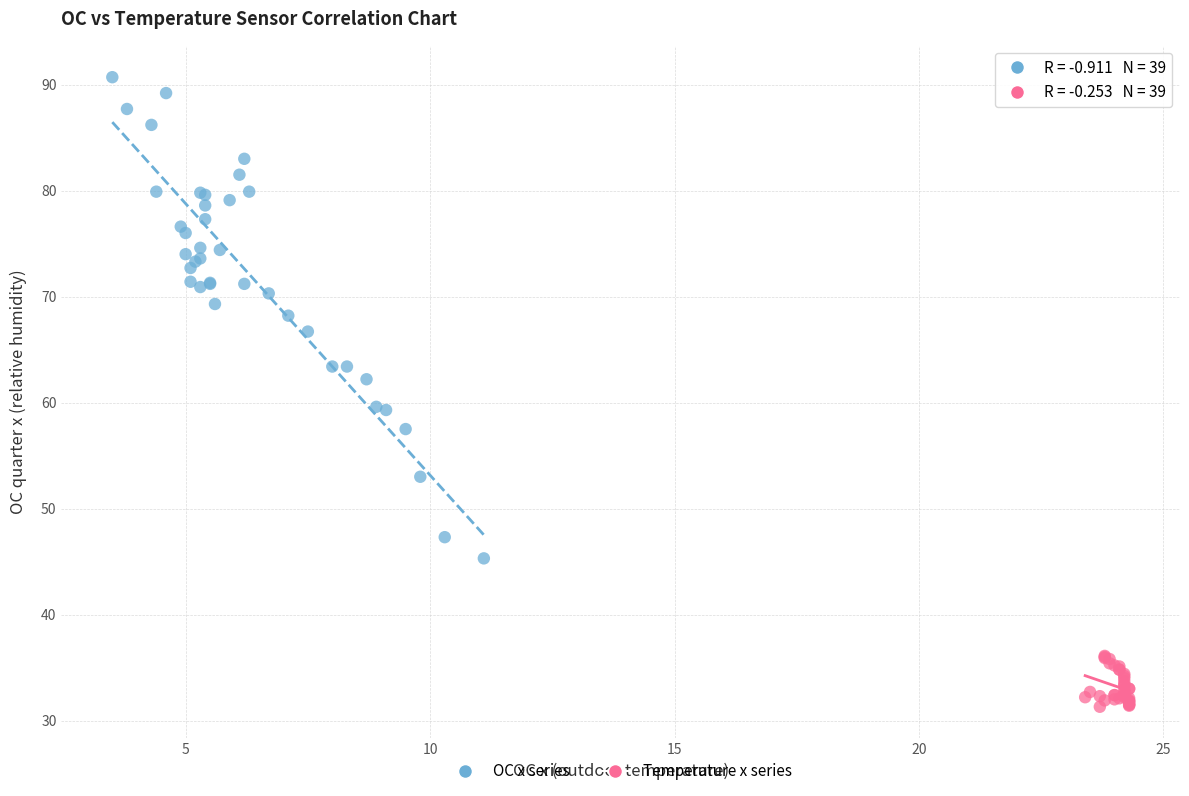

Which series has the largest Y range (max minus min)?

OC x series